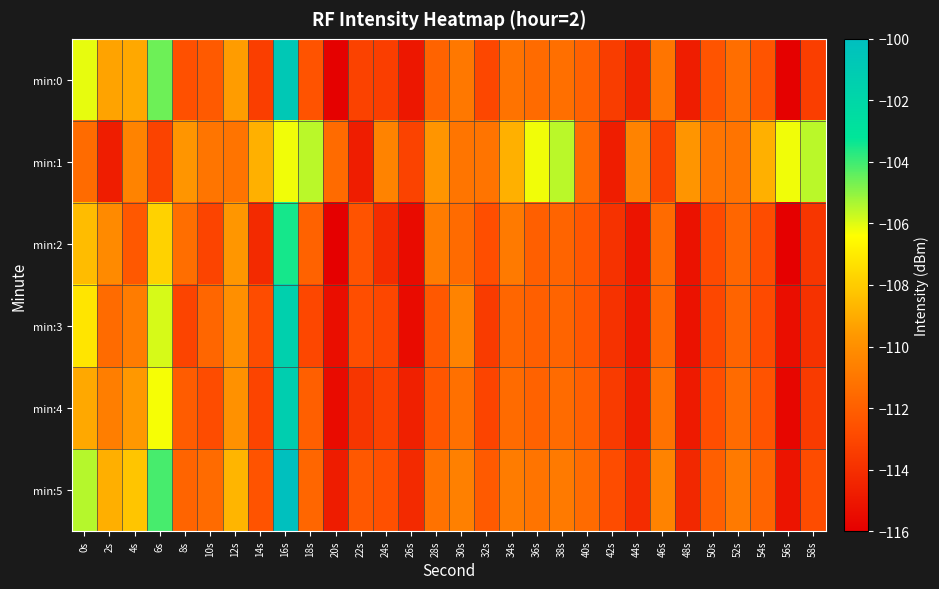

Which label corresponds to the largest value in the chart?

16s